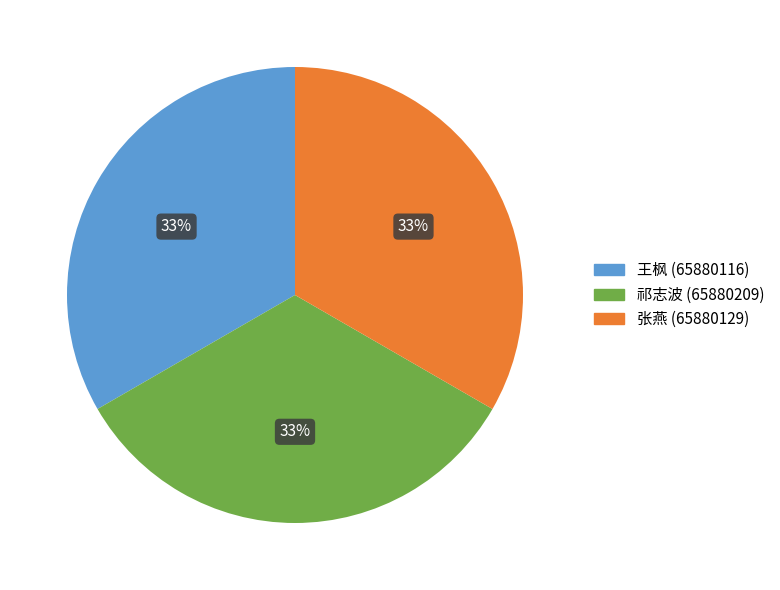

Approximately how many times larger is the value at 王枫 compared to 张燕?

1.0